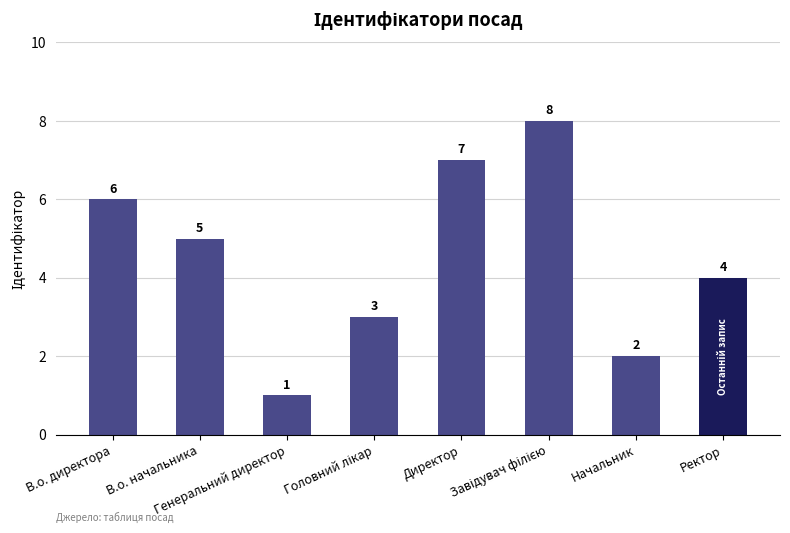

How many data points are less than 5?

4